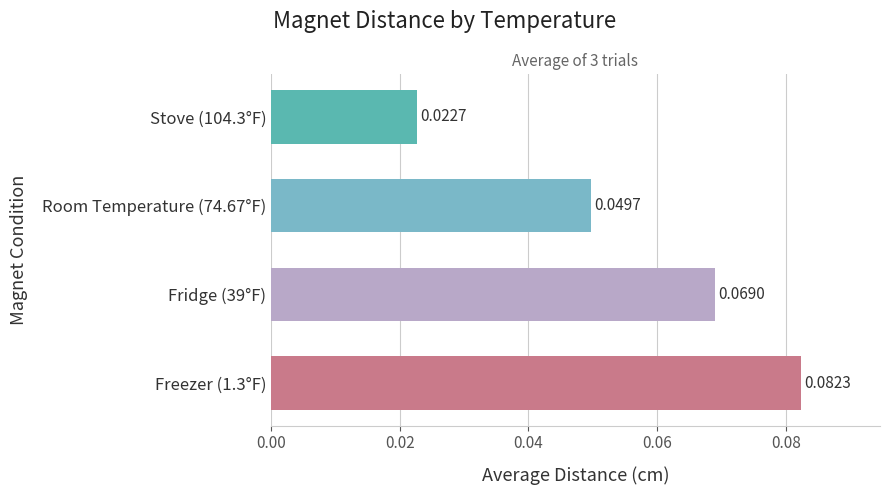

Which label corresponds to the smallest value in the chart?

Stove (104.3°F)